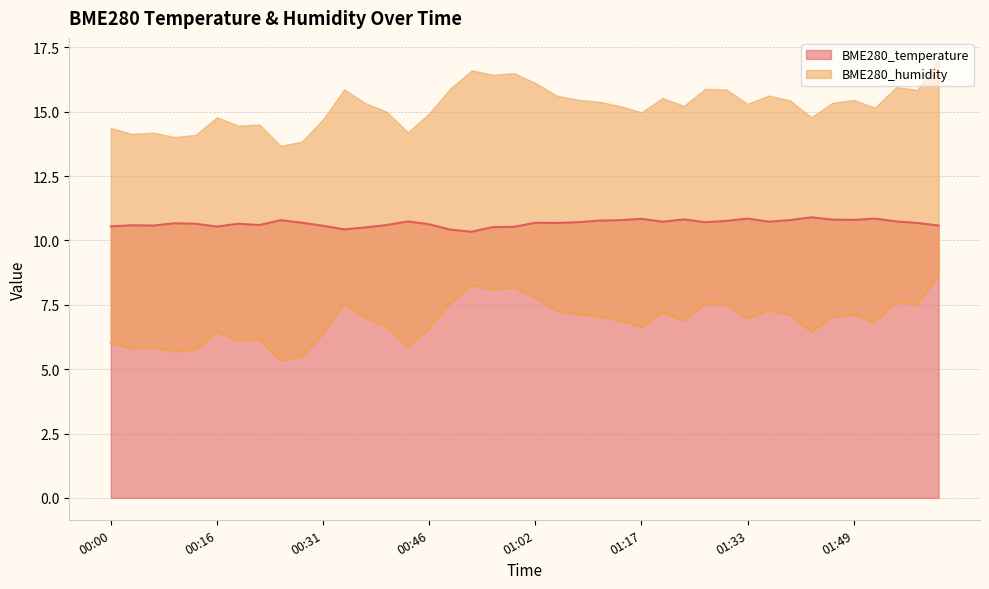

Between 01:14 and 01:33, which is larger?

01:33